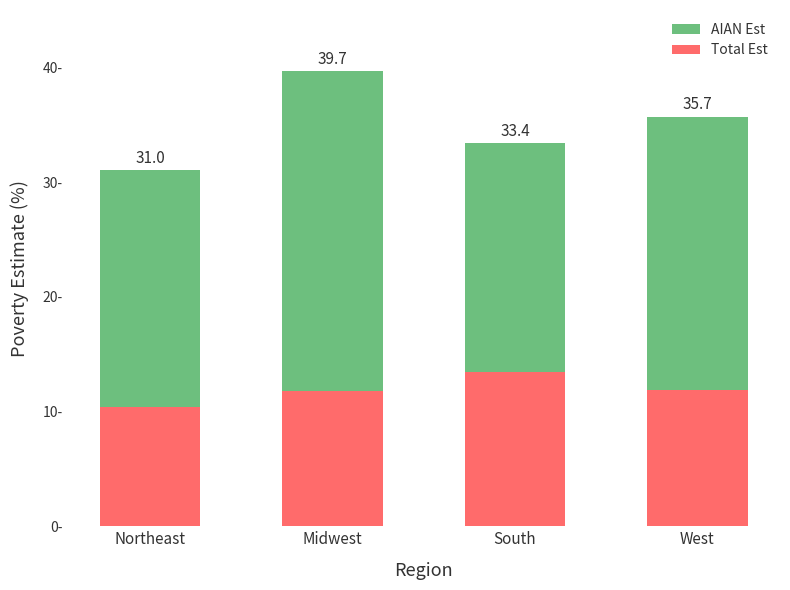

Are the bars grouped side by side (vs. stacked)?

No